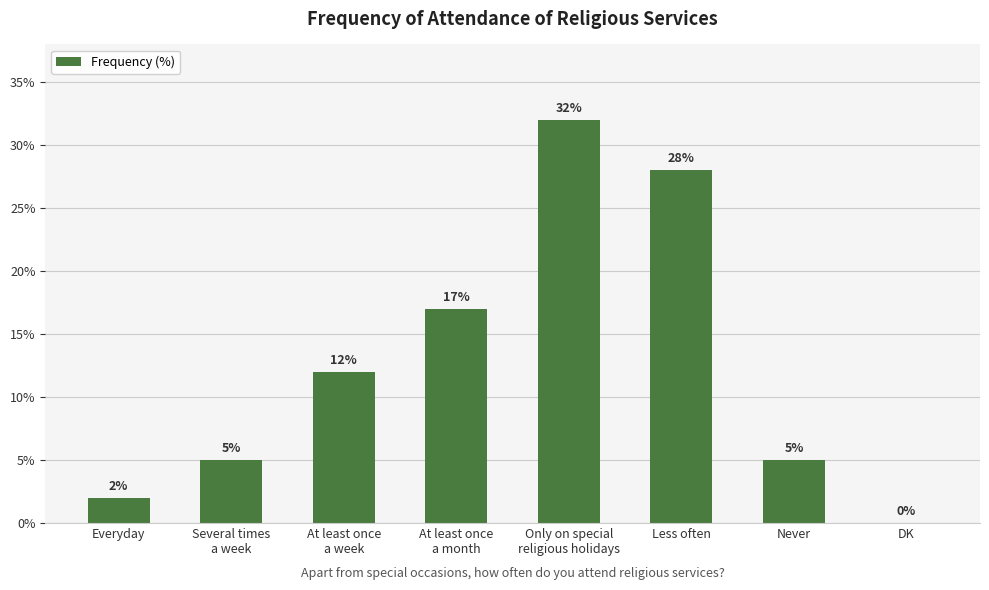

Reading left to right, extract all data points from this chart.

Everyday=2	Several times
a week=5	At least once
a week=12	At least once
a month=17	Only on special
religious holidays=32	Less often=28	Never=5	DK=0